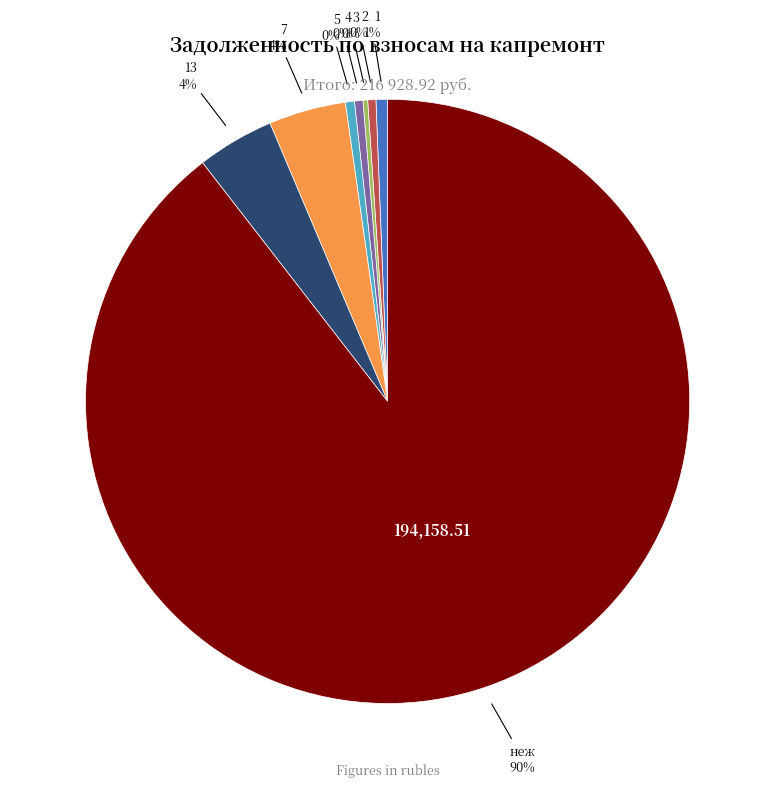

Is there any slice that represents more than half of the pie?

Yes